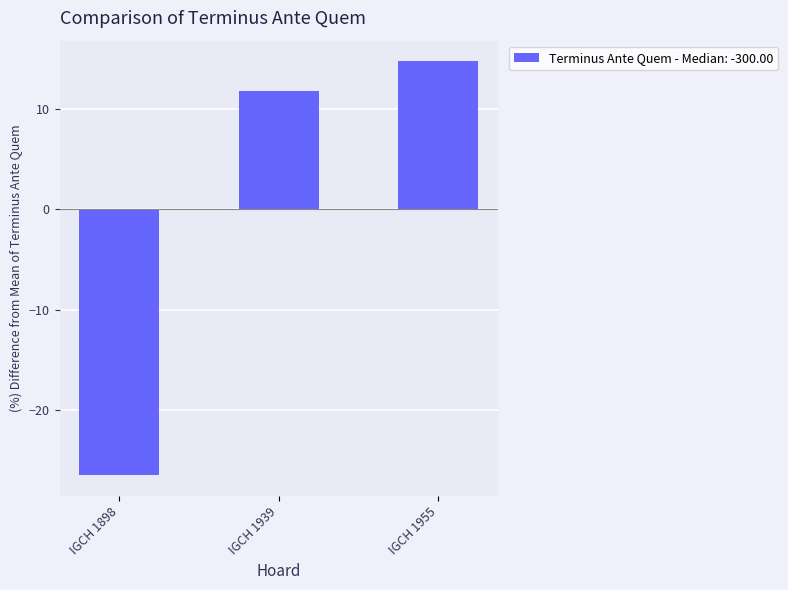

What is the maximum value shown in the chart?

14.7